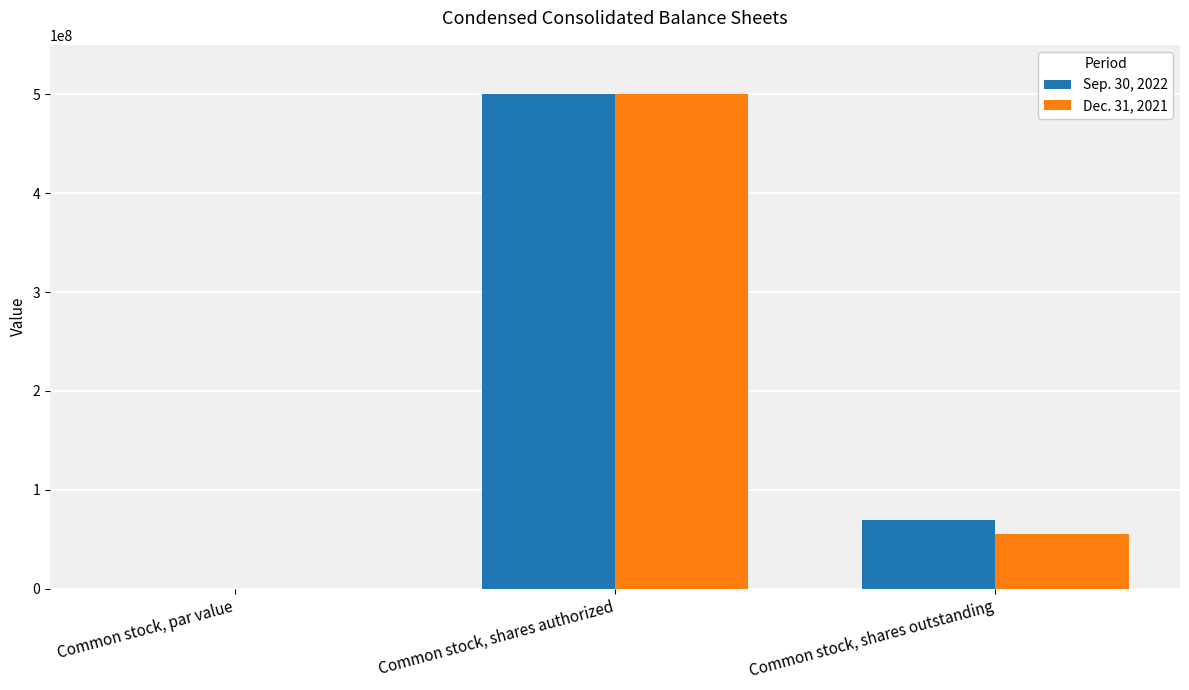

Is it true that Sep. 30, 2022 equals 711968969.4 at Common stock, shares authorized?

False